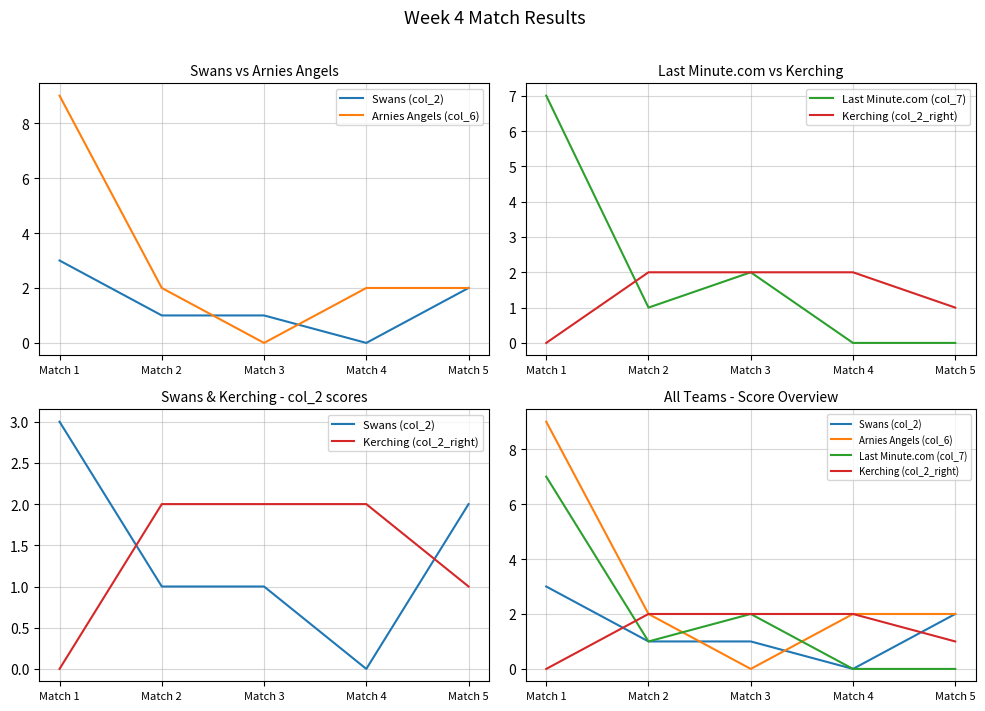

Between which two adjacent categories do Arnies Angels (col_6) and Last Minute.com (col_7) first intersect?

Match 2 and Match 3